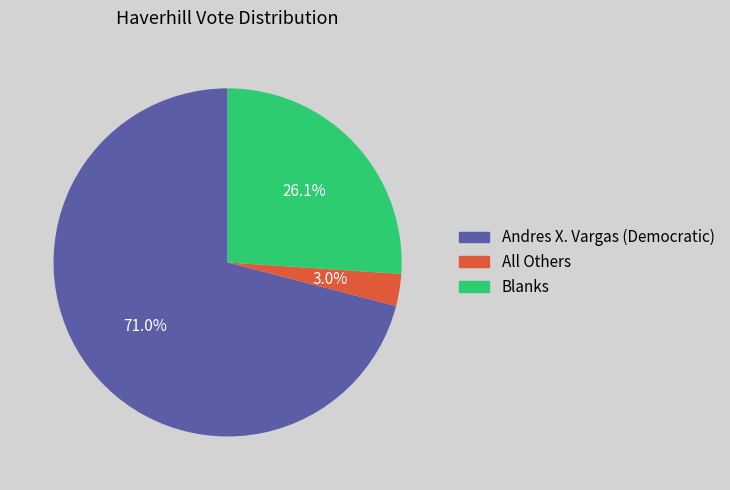

To the nearest percent, what is the combined percentage of All Others and Blanks?

29%